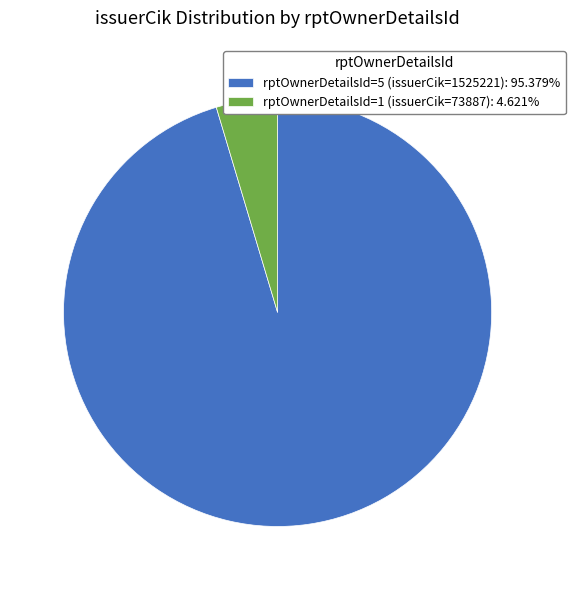

Is there any slice that represents more than half of the pie?

Yes